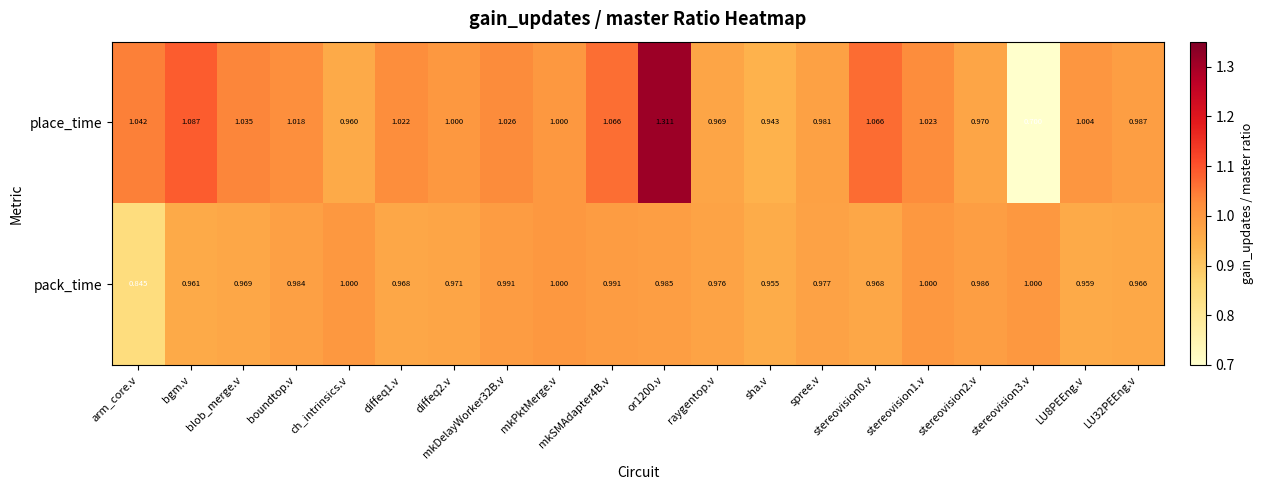

At which category does the chart reach its minimum across all series?

stereovision3.v